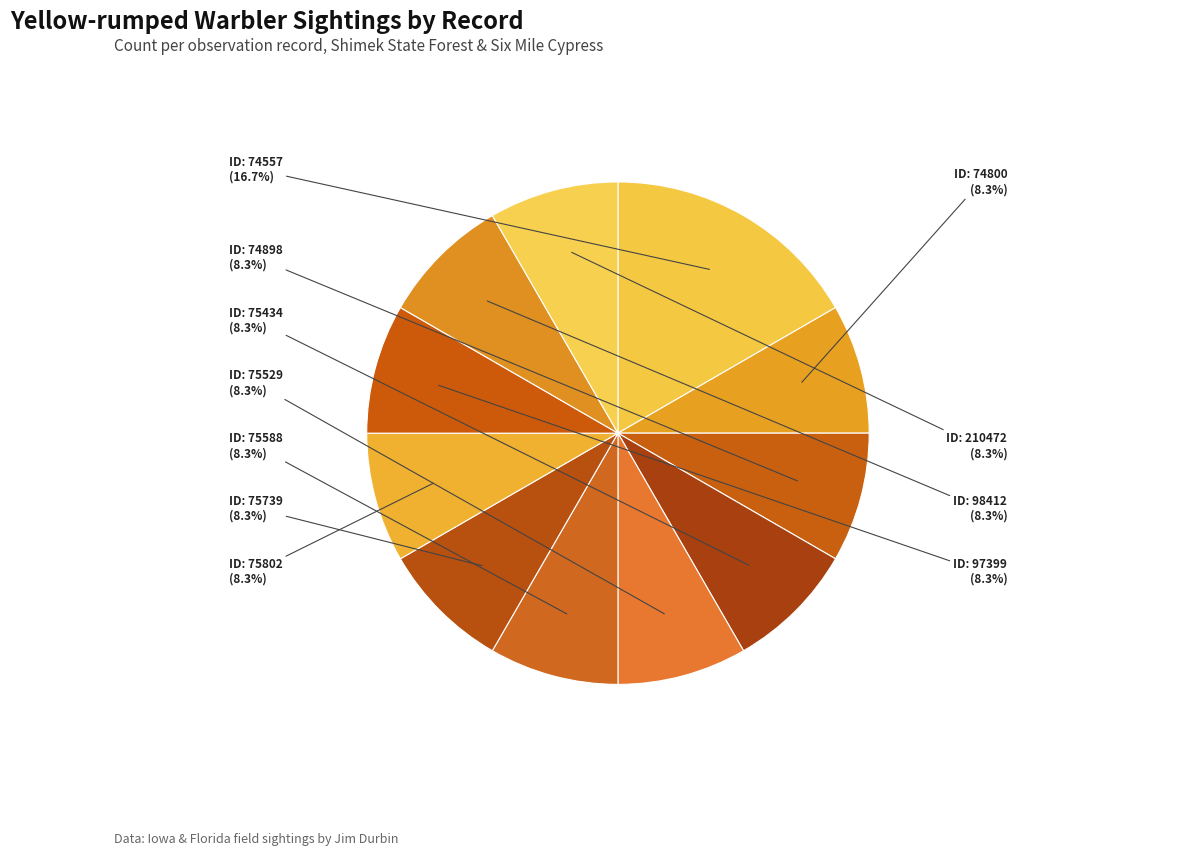

How many slices are in this pie chart?

11